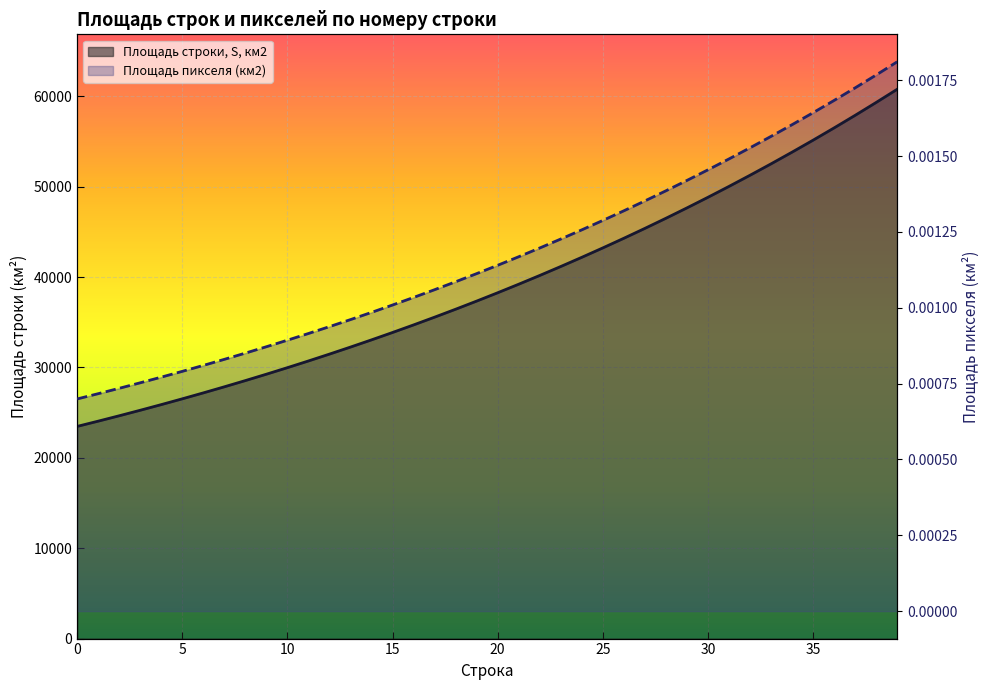

What is the label of the 3rd point from the left?

10